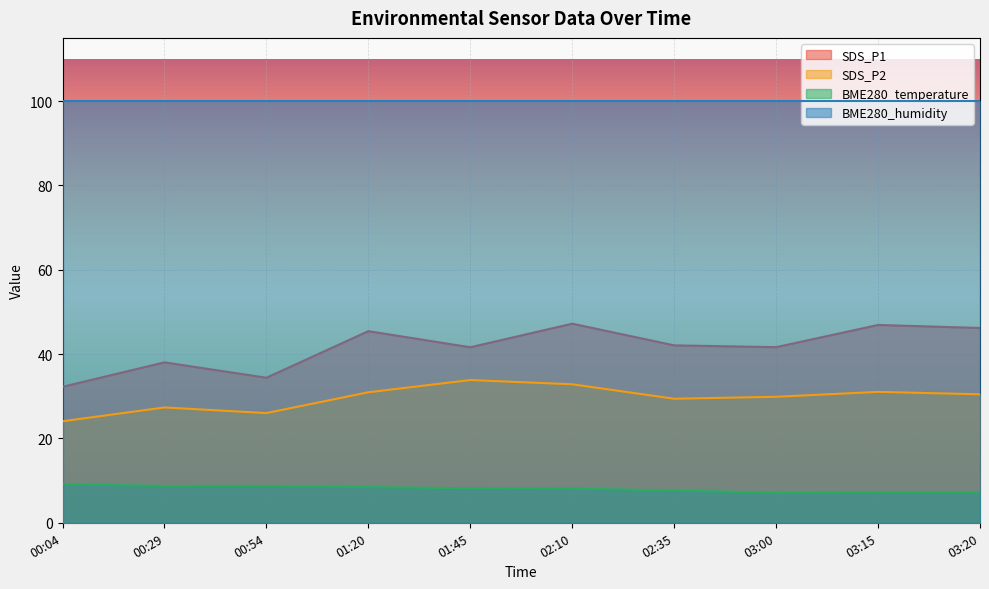

True or false: SDS_P1 and BME280_humidity cross at least once.

False